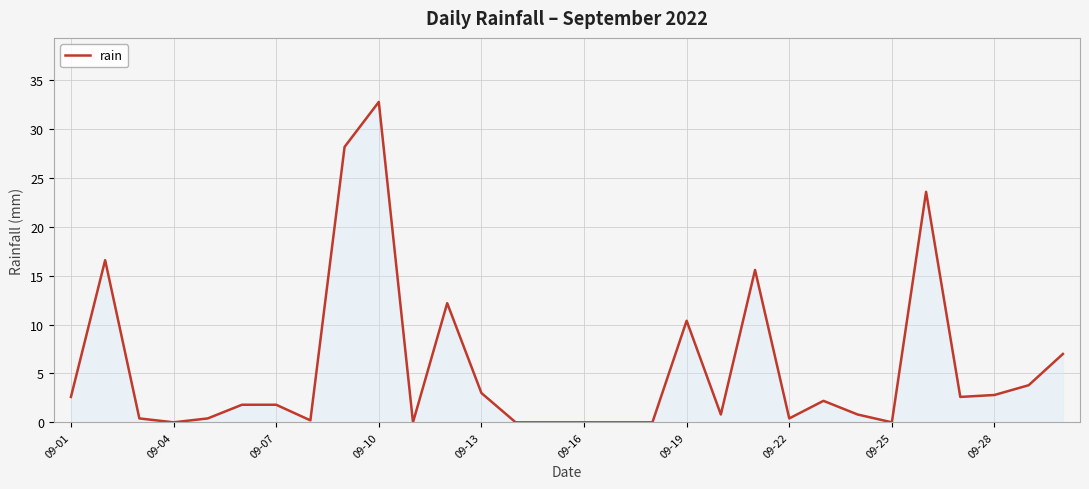

How many lines are shown in the chart?

1